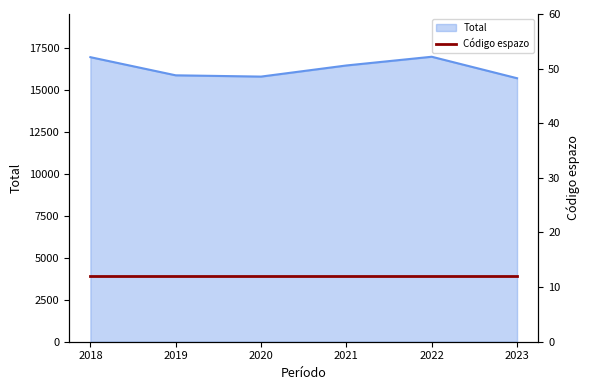

Reading left to right, what are all the values shown in this chart?

2018=16965	2019=15883	2020=15807	2021=16470	2022=16990	2023=15709